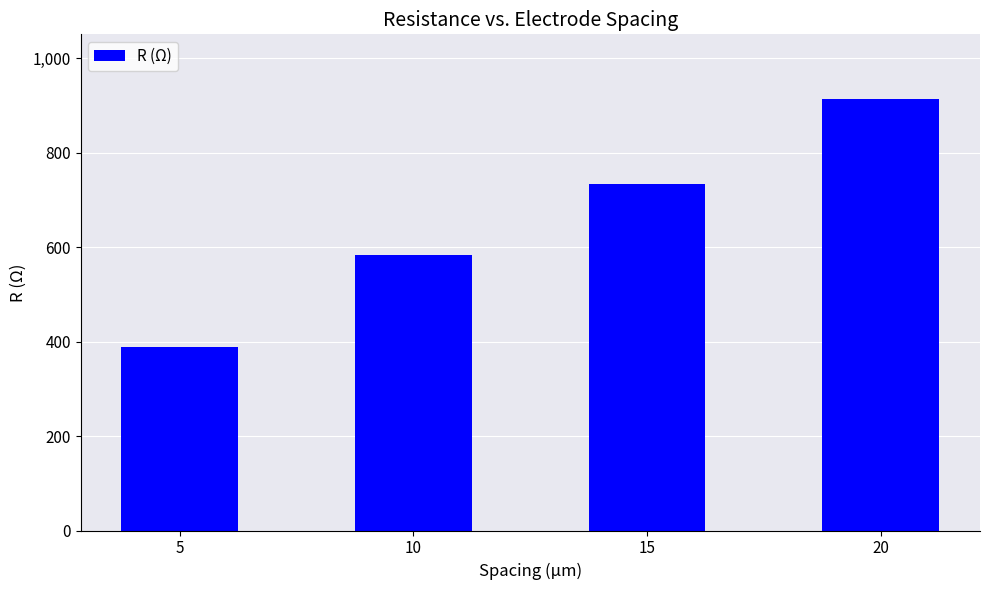

Is it true that the value at 15 is 1188.5?

False